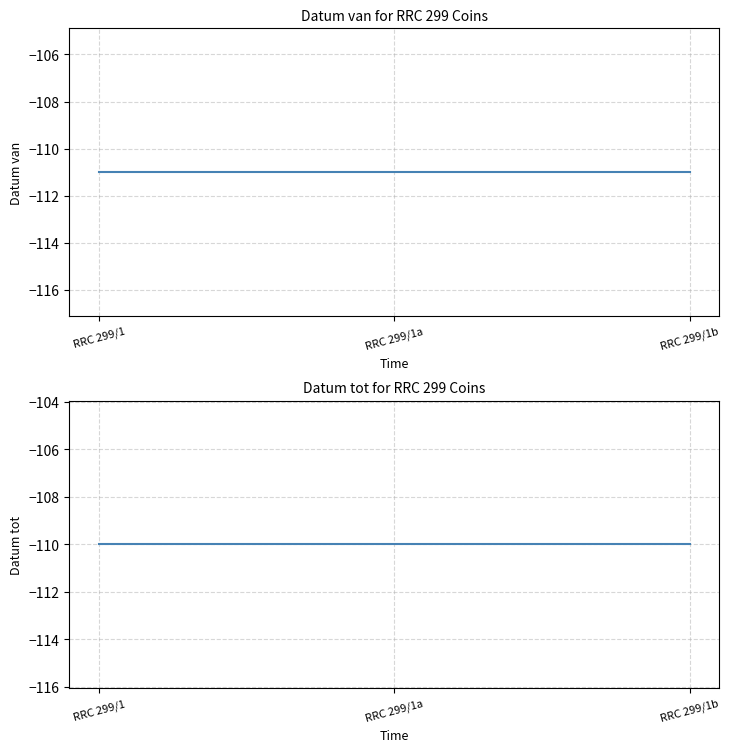

Between RRC 299/1 and RRC 299/1b, which series saw the biggest shift?

Datum van